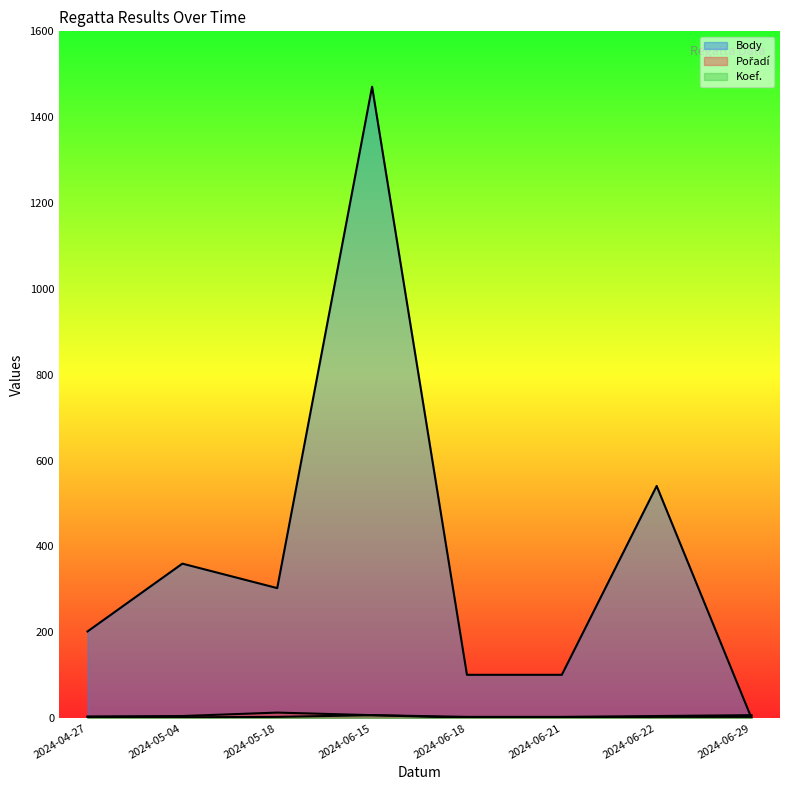

What position from the left is 2024-06-29?

8